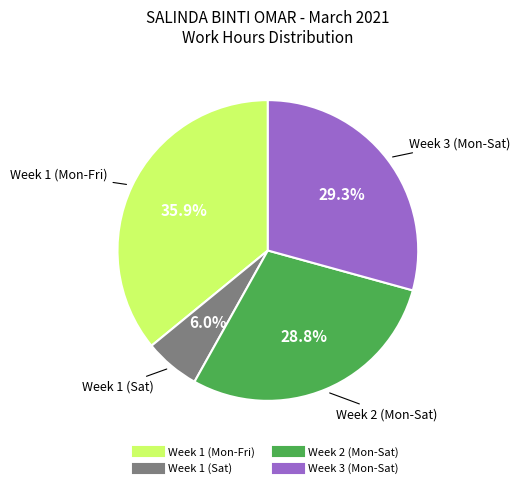

How many segments does this pie chart have?

4